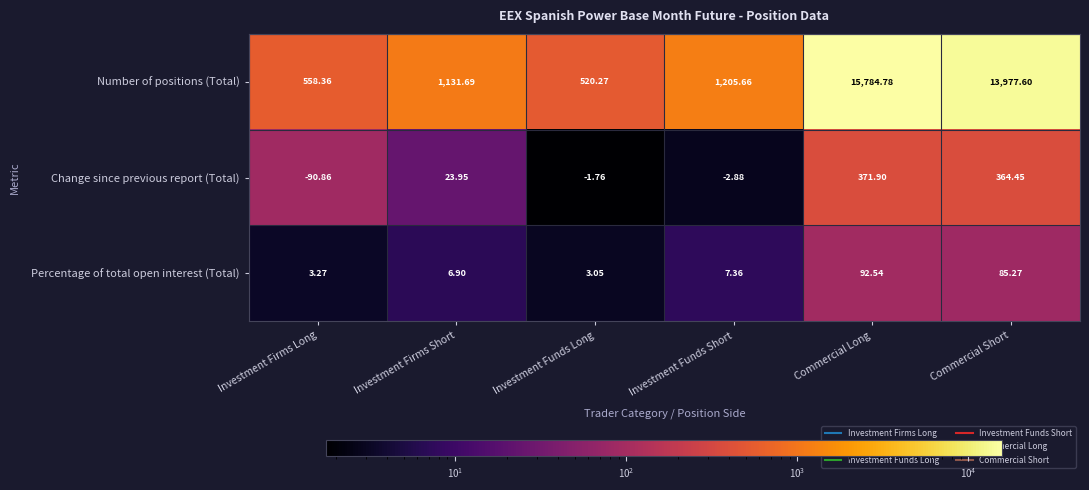

Which series has the largest total across all categories?

Number of positions (Total)